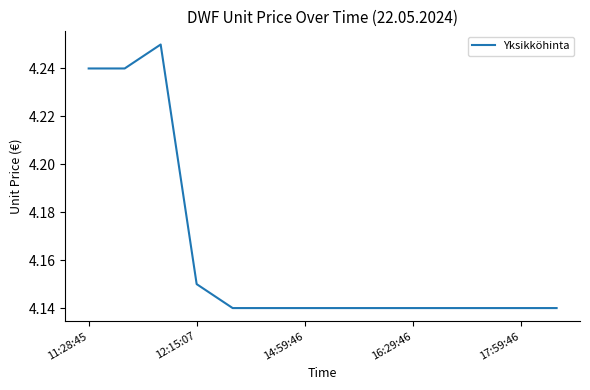

Does the chart have visible grid lines?

No